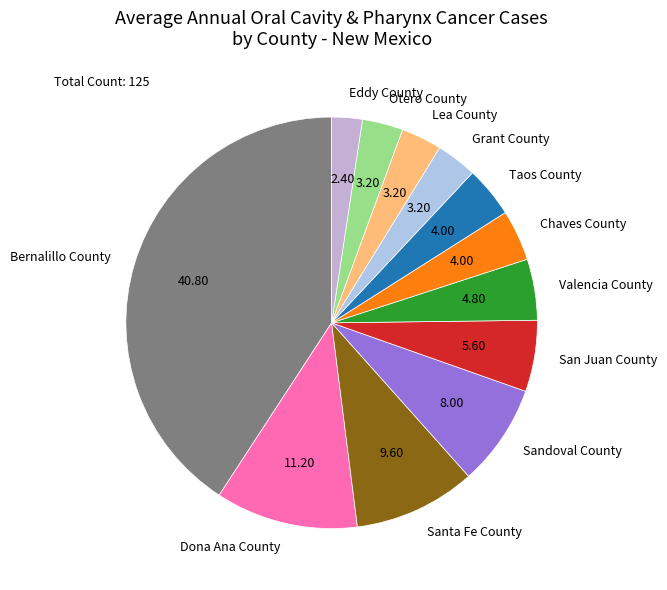

Which slice is the largest?

Bernalillo County